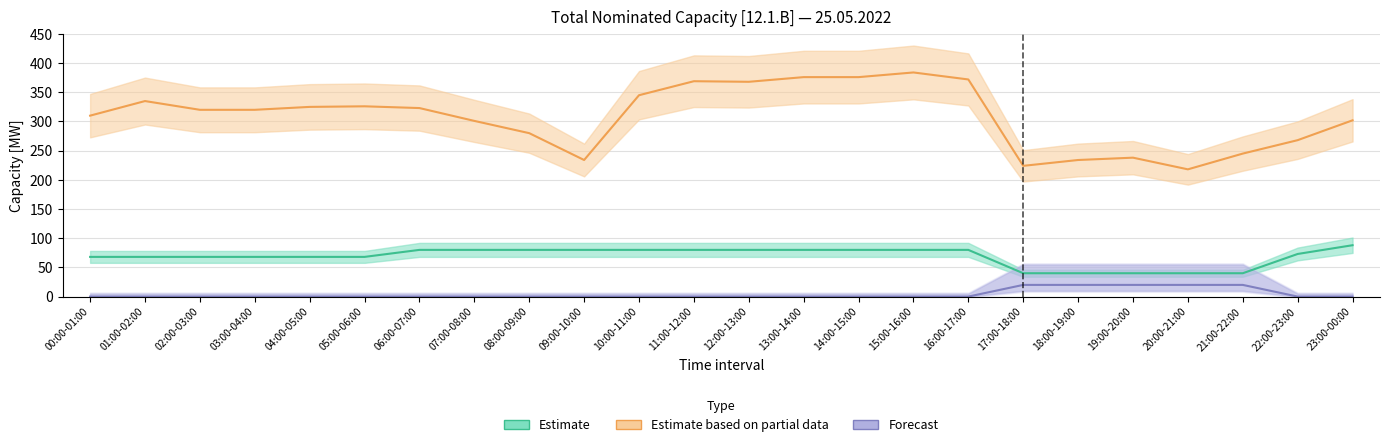

Is it true that Daily [MW] XK>AL equals 369 at 11:00-12:00?

True